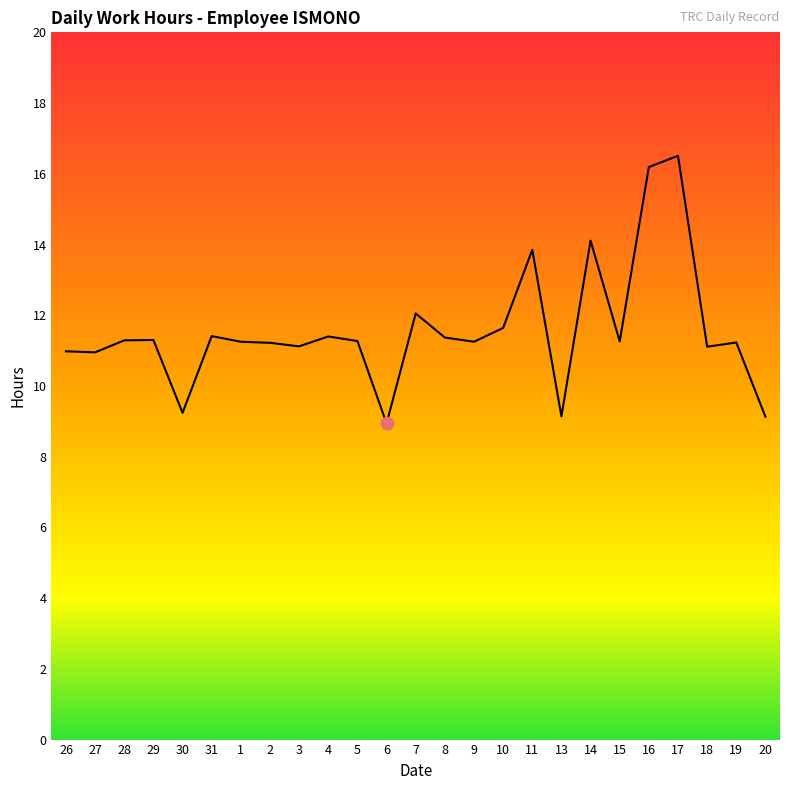

Between 17 and 31, which is larger?

17